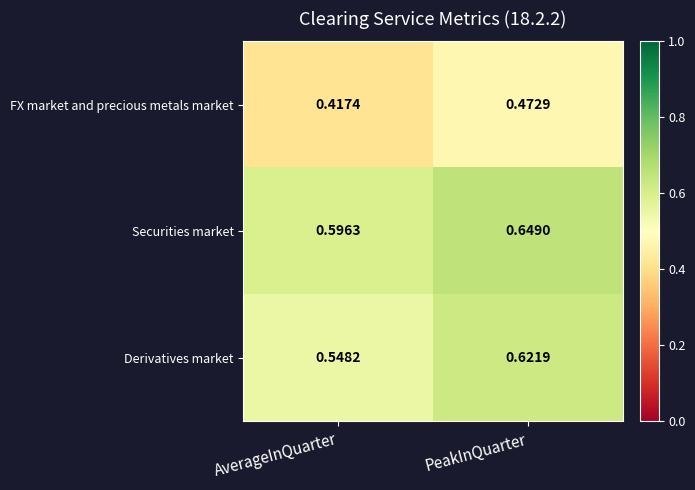

What is the total value across all series at PeakInQuarter?

1.7